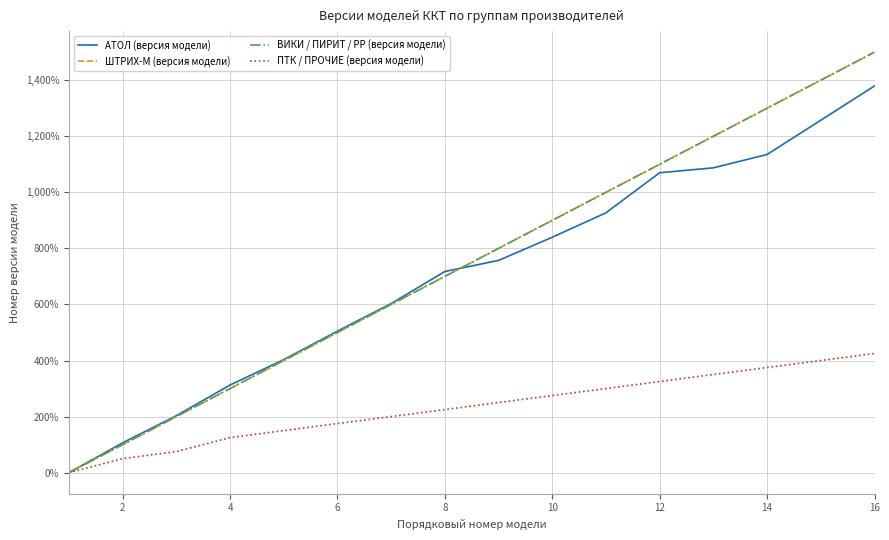

Is this an area chart (filled region under the line)?

No